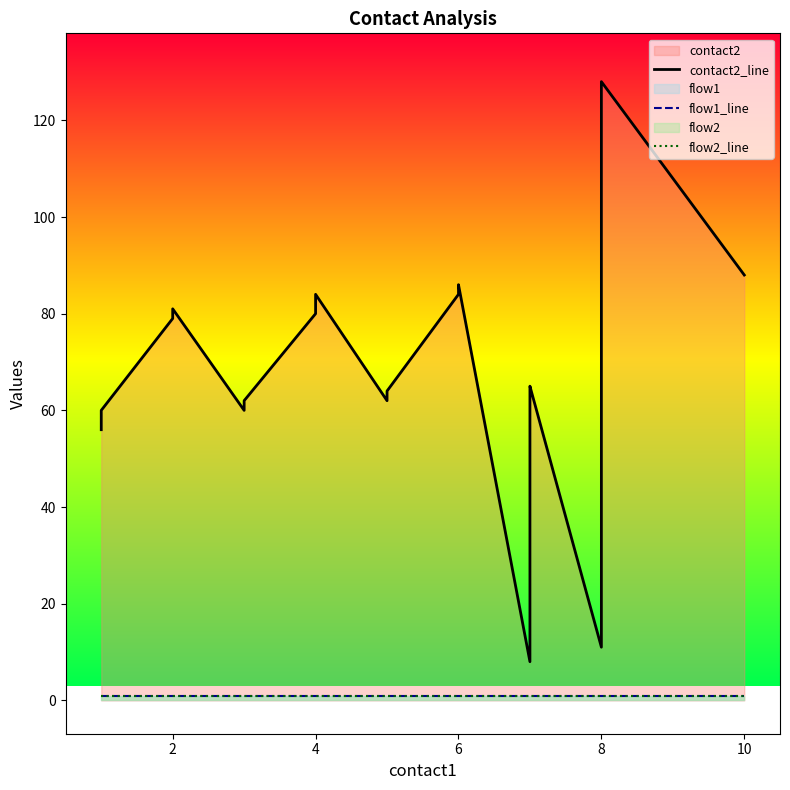

True or false: flow2_line and flow1_line intersect in this chart.

False